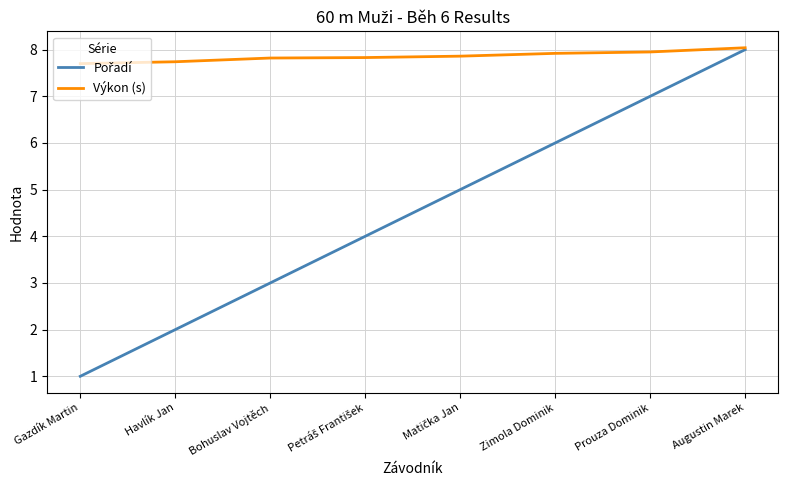

What is the spread (max minus min) of values at Zimola Dominik?

1.9